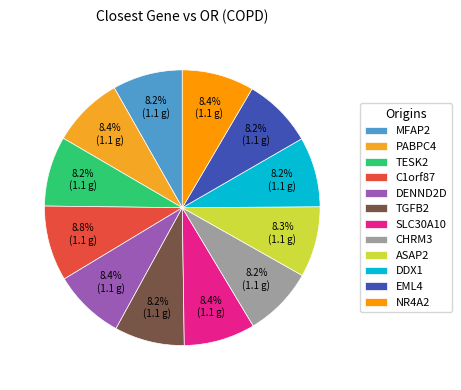

To the nearest percent, what is the average slice percentage?

8%